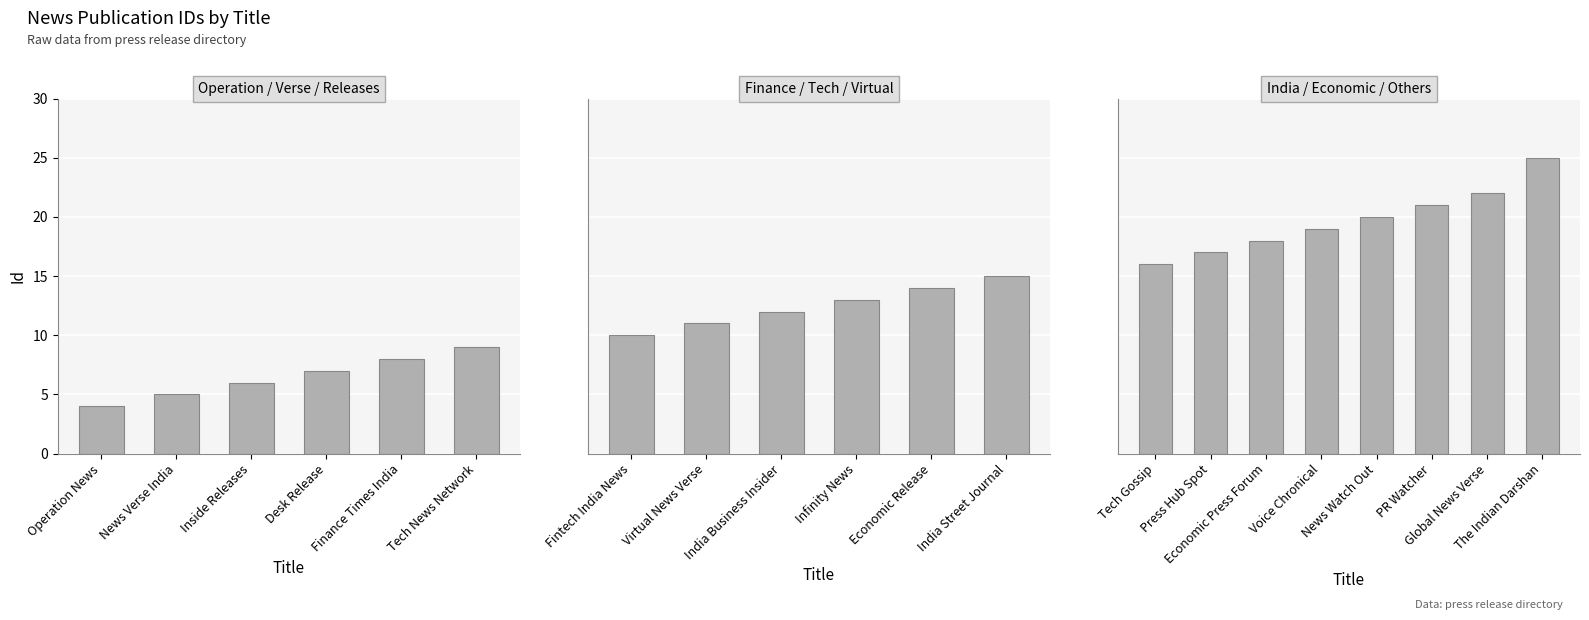

Between Economic Release and The Indian Darshan, which is larger?

The Indian Darshan